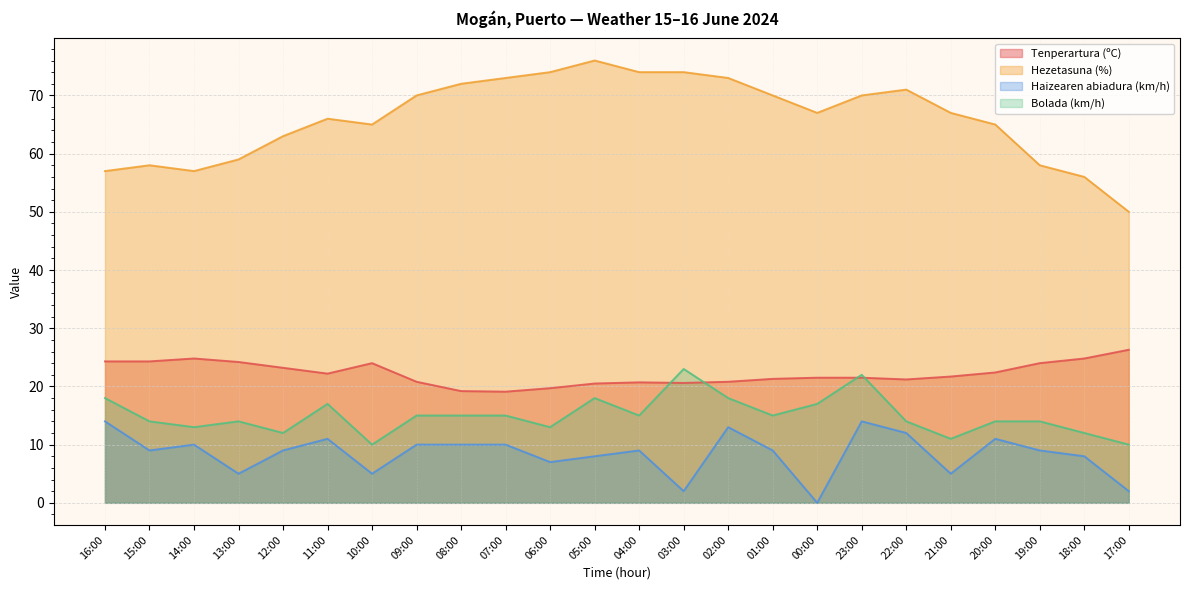

Reading left to right, transcribe all the data shown in this chart.

Tenperartura (ºC): 24.3	24.3	24.8	24.2	23.2	22.2	24.0	20.8	19.2	19.1	19.7	20.5	20.7	20.6	20.8	21.3	21.5	21.5	21.2	21.7	22.4	24.0	24.8	26.3
Hezetasuna (%): 57.0	58.0	57.0	59.0	63.0	66.0	65.0	70.0	72.0	73.0	74.0	76.0	74.0	74.0	73.0	70.0	67.0	70.0	71.0	67.0	65.0	58.0	56.0	50.0
Haizearen abiadura (km/h): 14.0	9.0	10.0	5.0	9.0	11.0	5.0	10.0	10.0	10.0	7.0	8.0	9.0	2.0	13.0	9.0	0.0	14.0	12.0	5.0	11.0	9.0	8.0	2.0
Bolada (km/h): 18.0	14.0	13.0	14.0	12.0	17.0	10.0	15.0	15.0	15.0	13.0	18.0	15.0	23.0	18.0	15.0	17.0	22.0	14.0	11.0	14.0	14.0	12.0	10.0